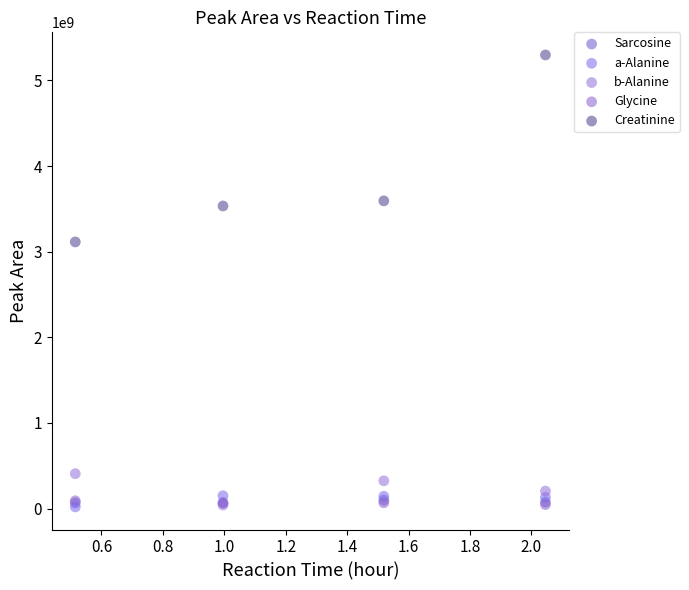

Which series has the widest spread of Y values?

Creatinine